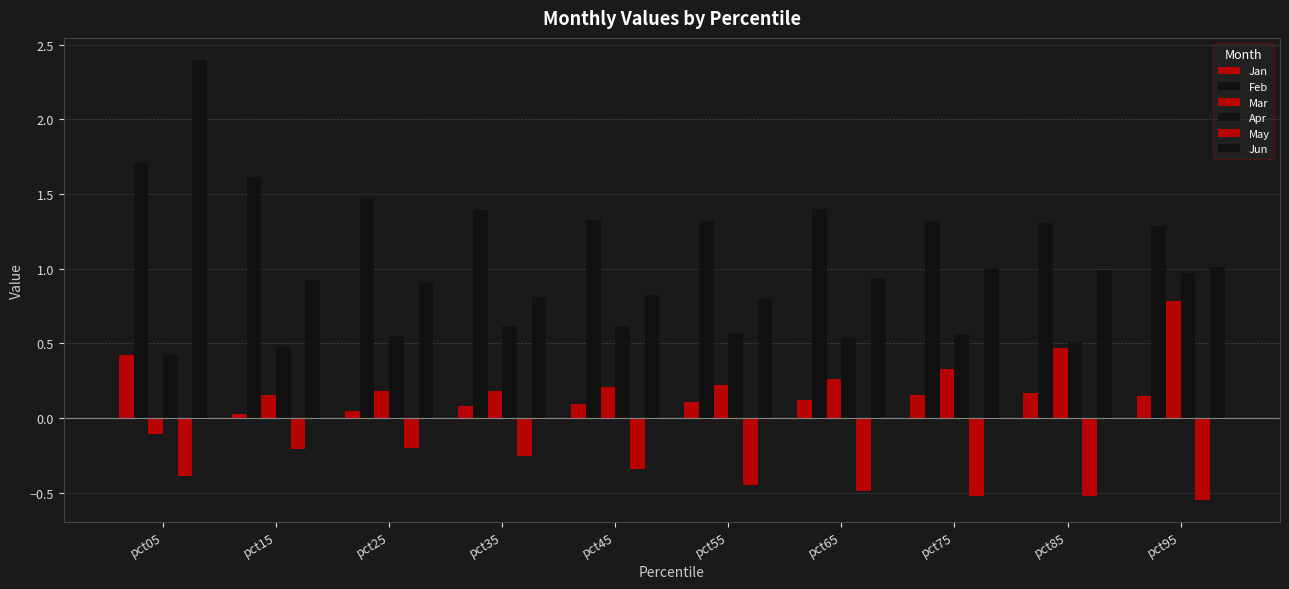

How many distinct data groups are displayed?

6